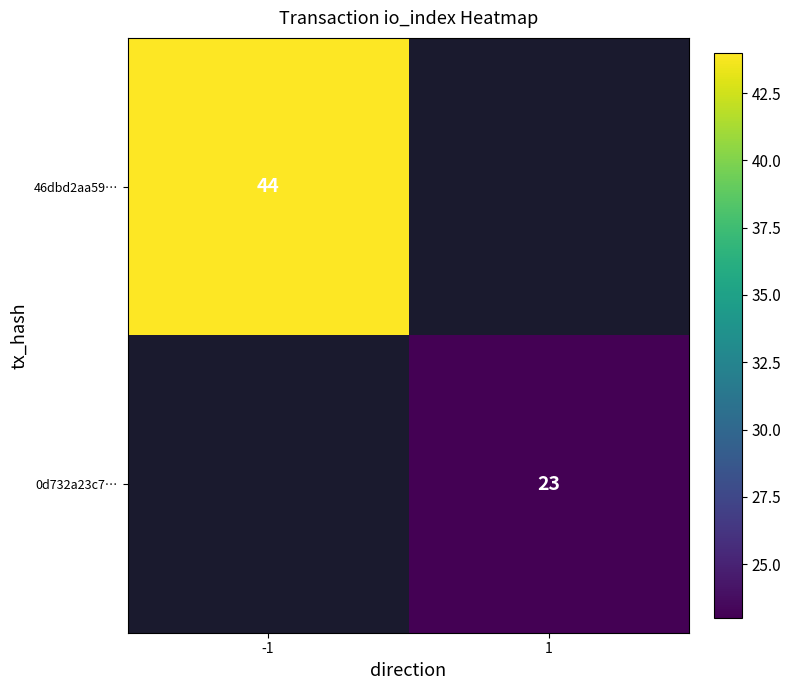

Which category has the lowest value across all series?

1